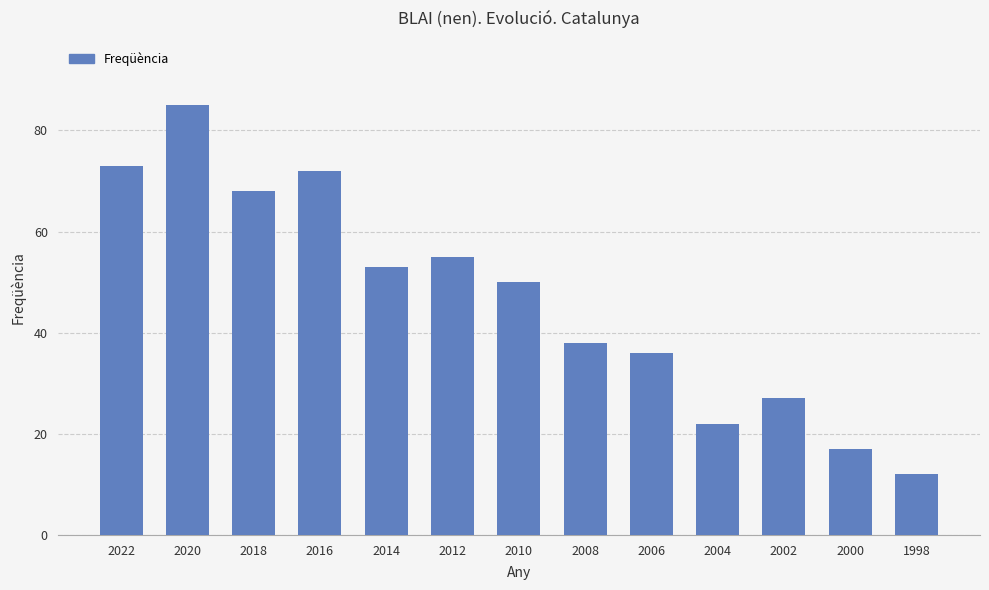

What is the sum of all values?

608